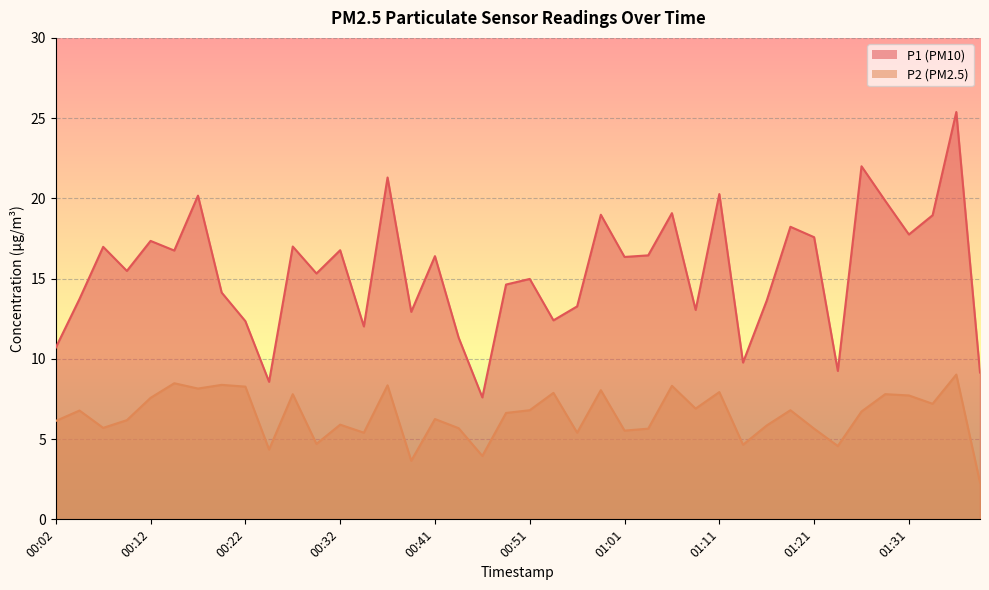

Between 00:29 and 00:51, which series saw the biggest shift?

P2